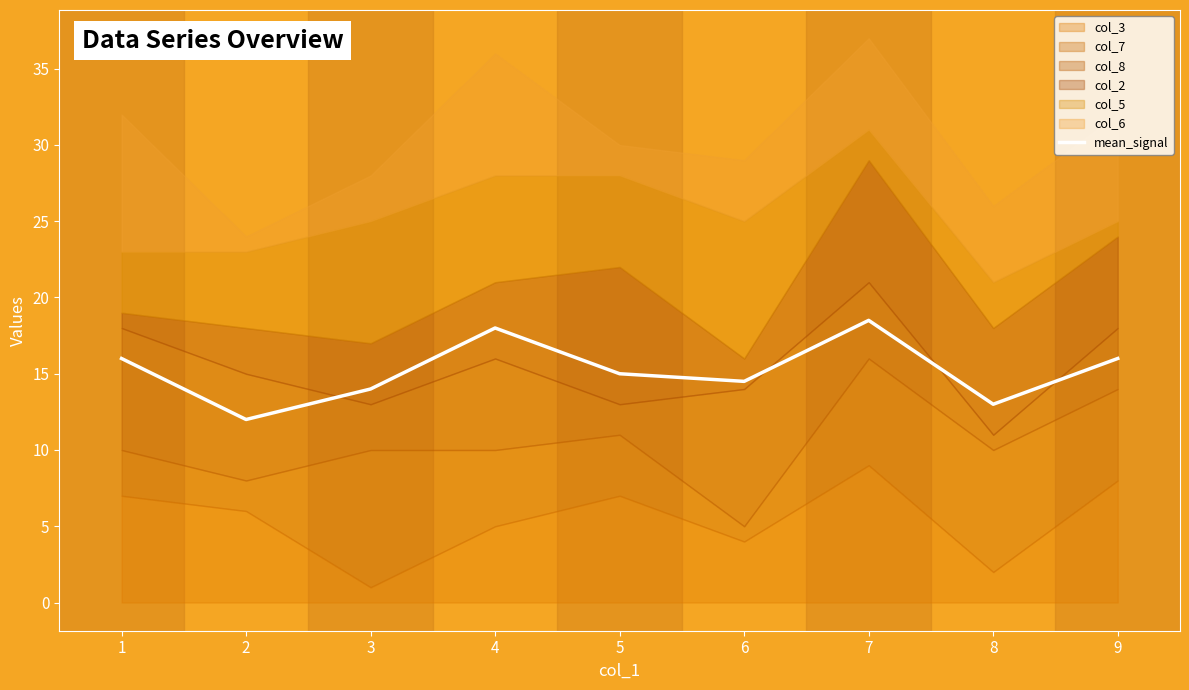

What is the approximate value at 4?

18.0